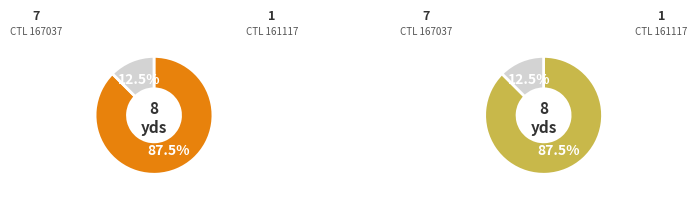

The 167037 slice represents 88% of the pie. True or false?

True